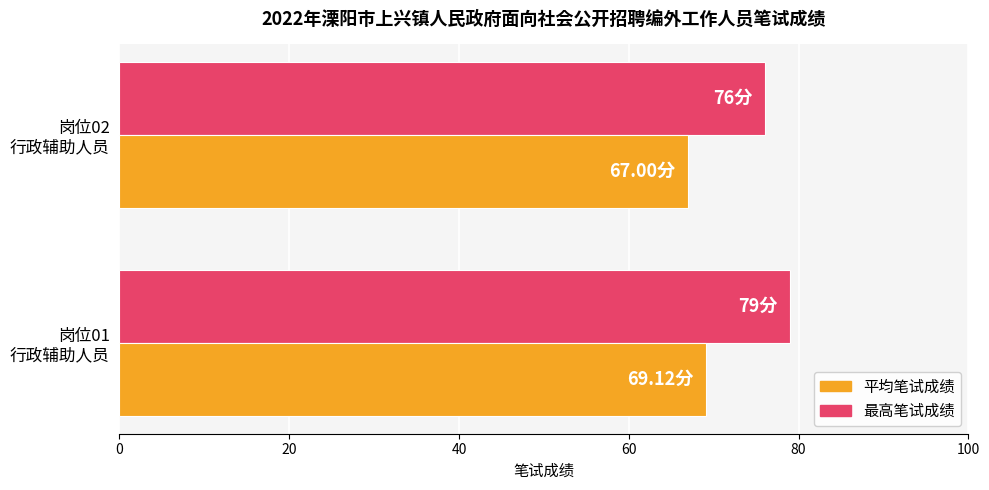

List the series in order of their overall mean, lowest first.

平均笔试成绩, 最高笔试成绩